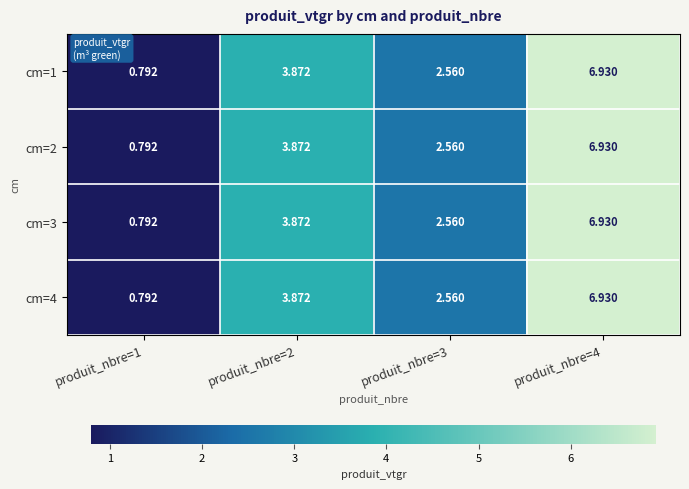

What is the total value across all series at produit_nbre=2?

15.5